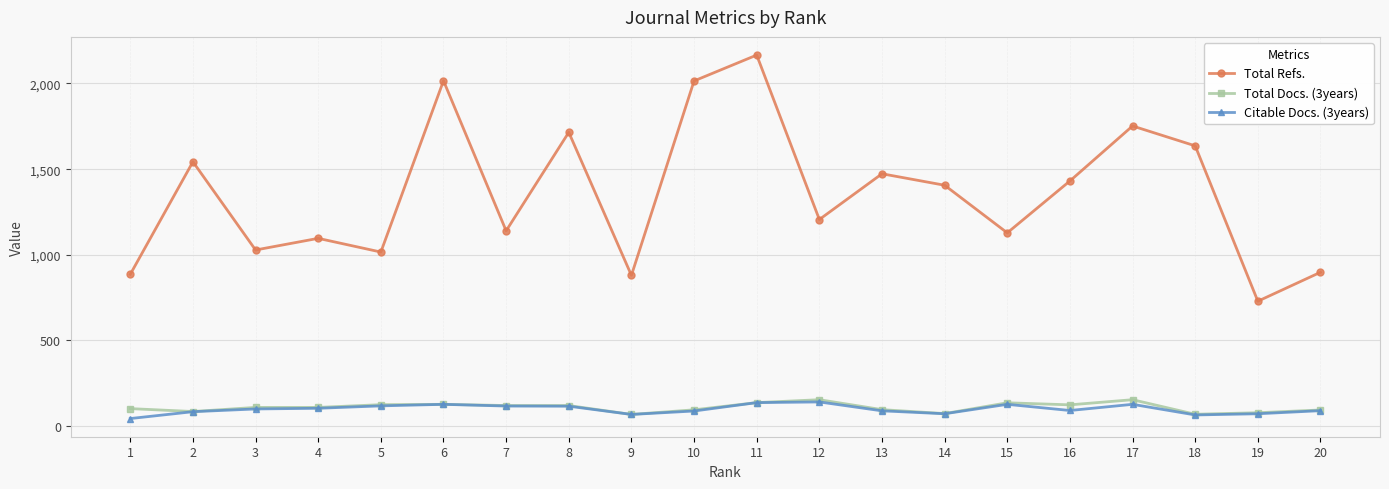

At which category is the sum across all series the highest?

11